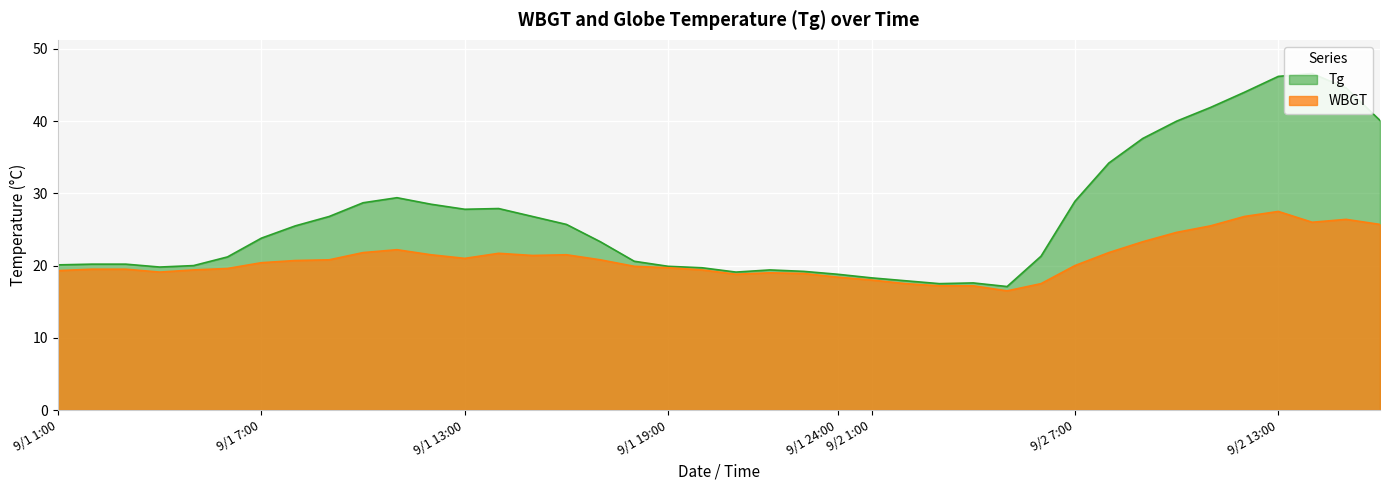

True or false: Tg and WBGT cross at least once.

False